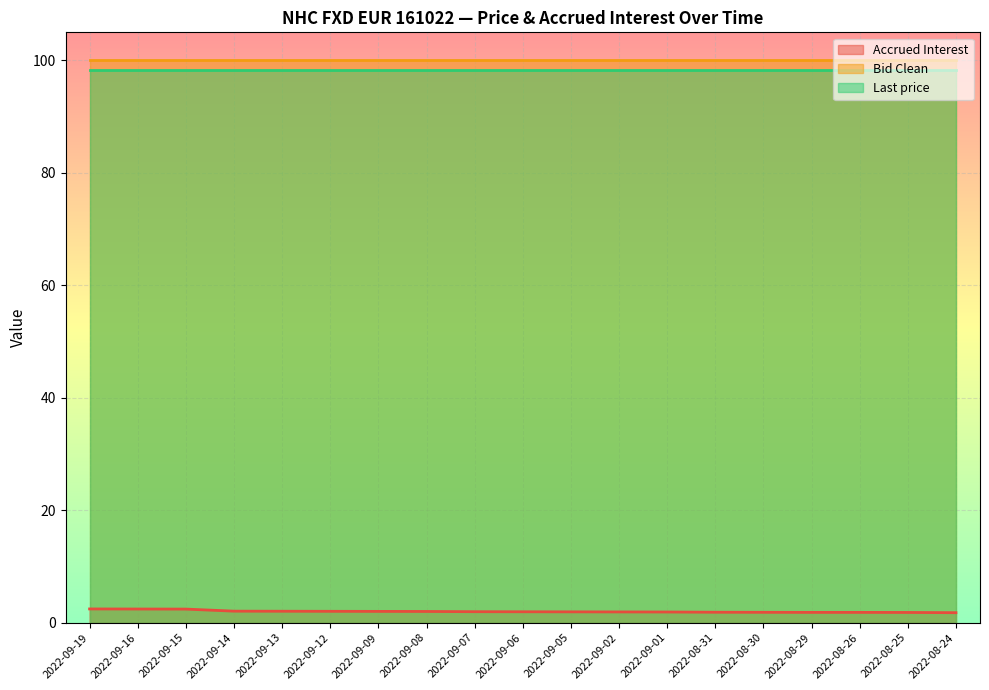

Count the number of data series in this chart.

3